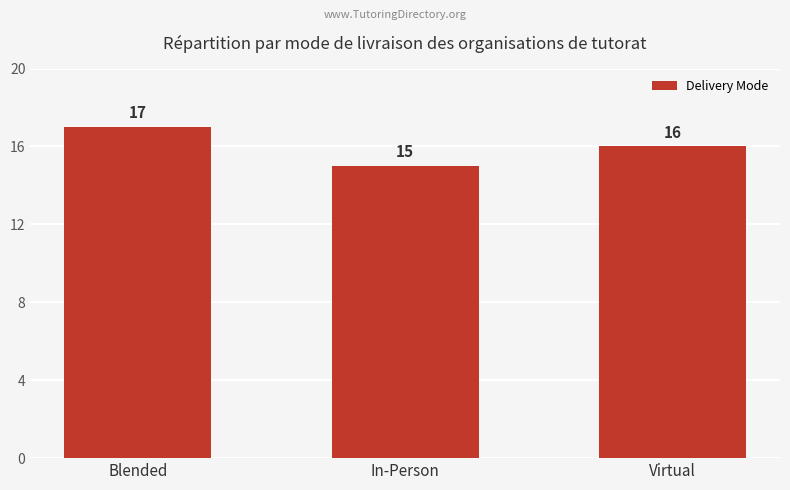

The chart shows a value of 16 at Virtual. True or false?

True